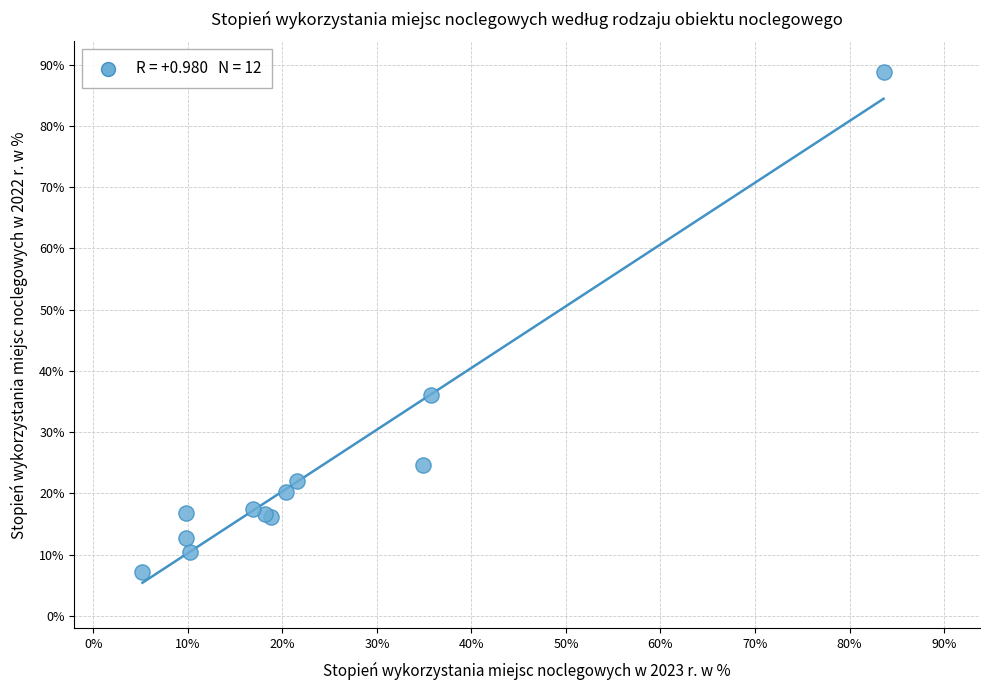

What Y value in the scatter plot is closest to 48?

36.1